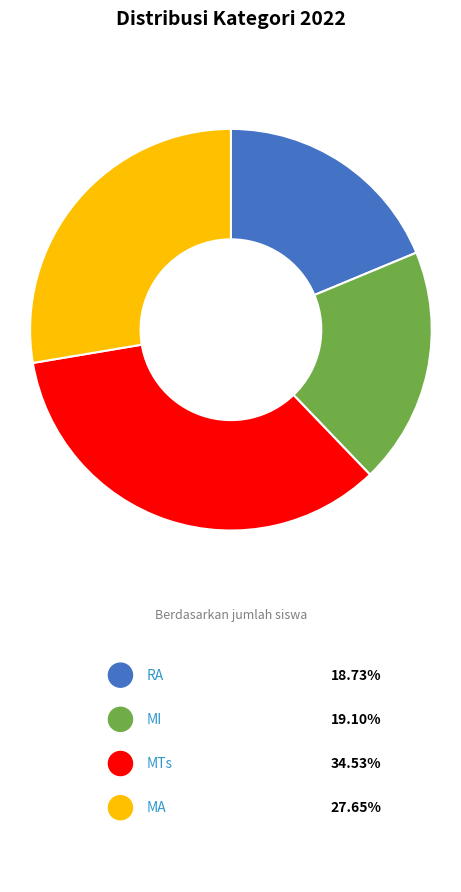

Does any single category account for the majority?

No